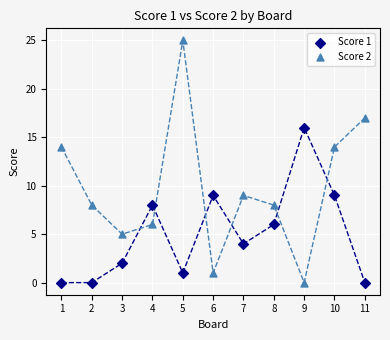

Which series has the largest Y range (max minus min)?

Score 2